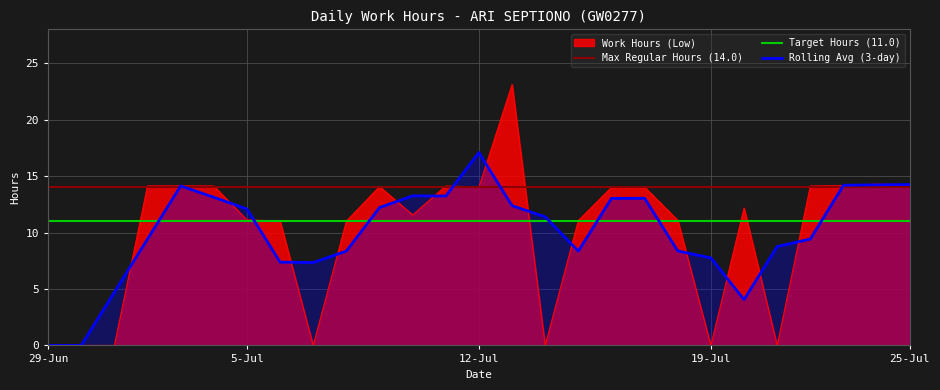

Is it true that the value at 15-Mon is 14.4?

False